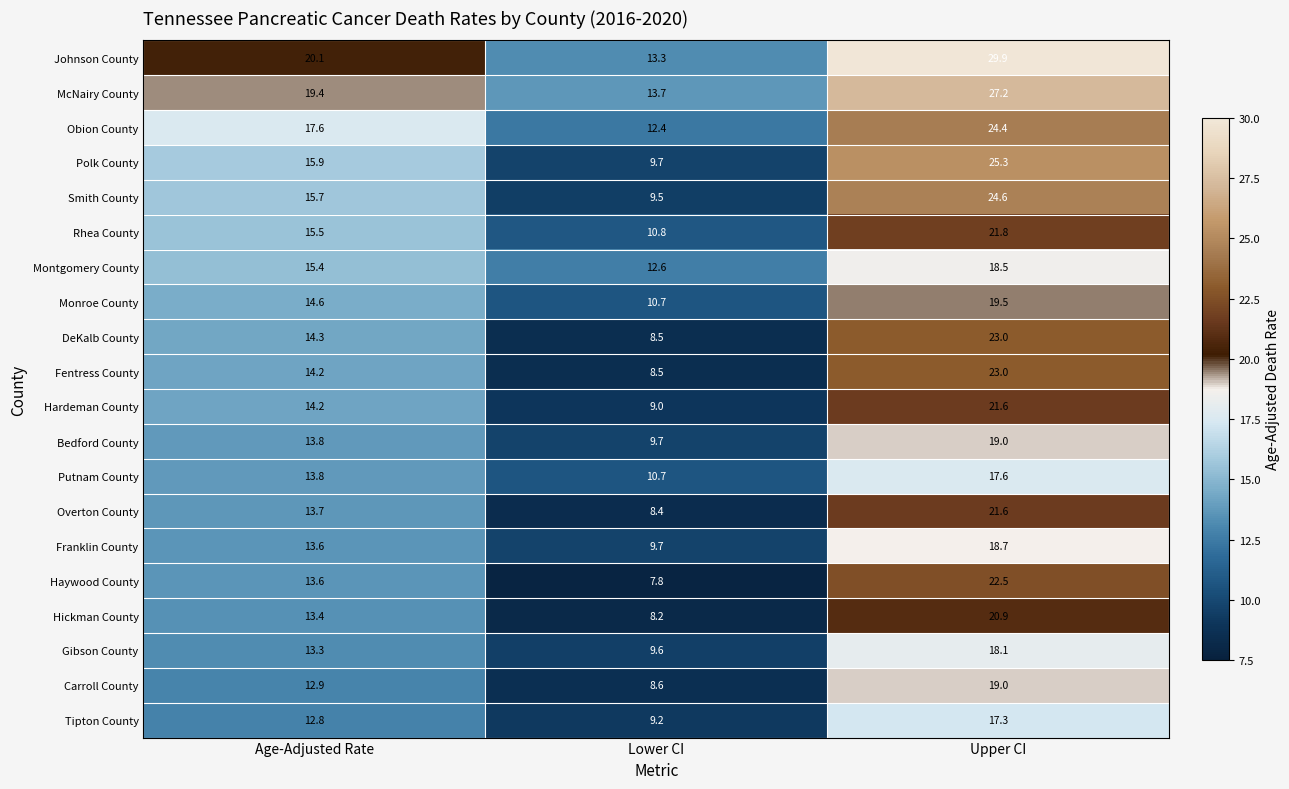

What is the average value of the Tipton County series?

13.1